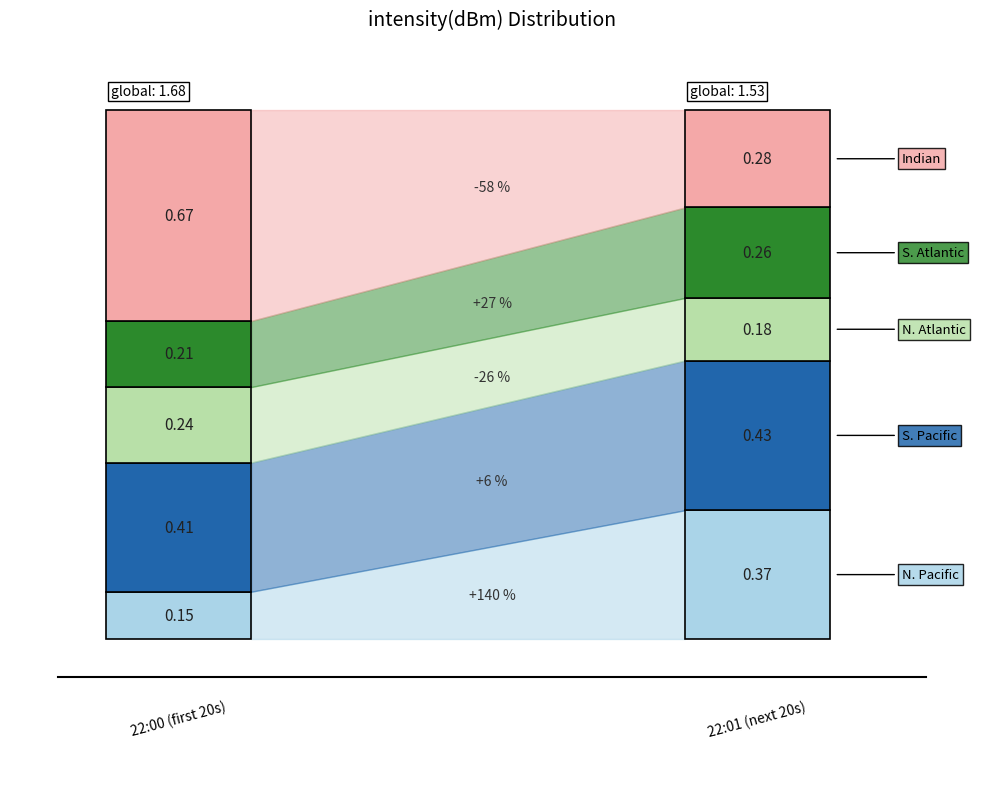

True or false: minute_vals and second_vals cross at least once.

False